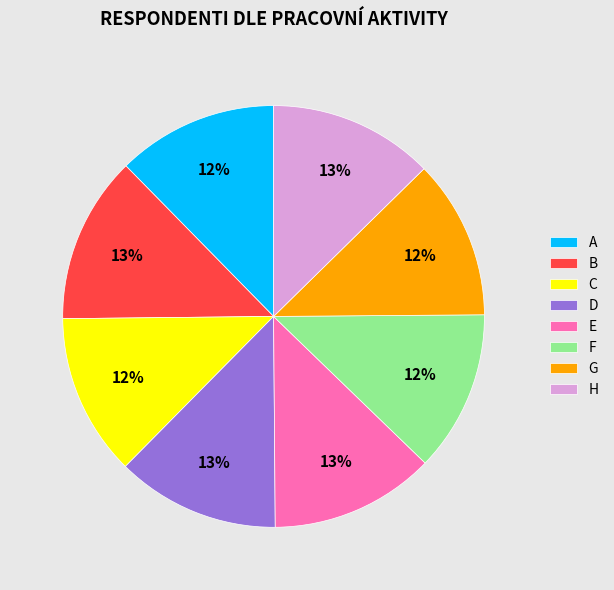

Is it true that E is 13% of the pie?

True